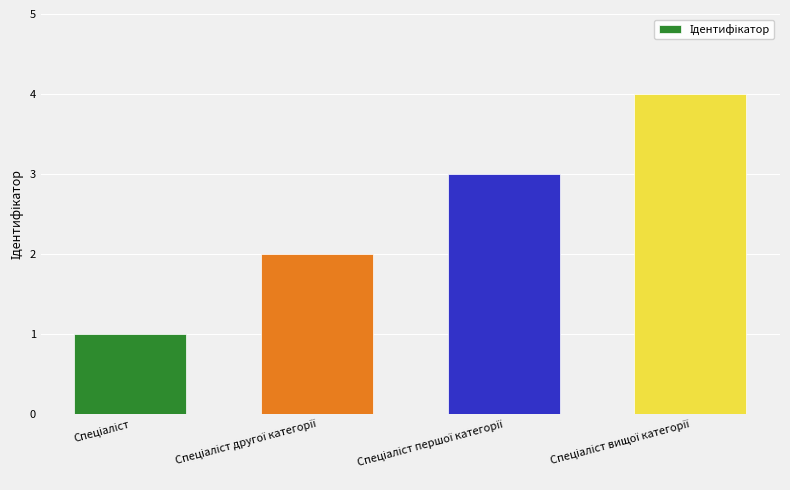

What is the difference between the second highest and minimum values?

2